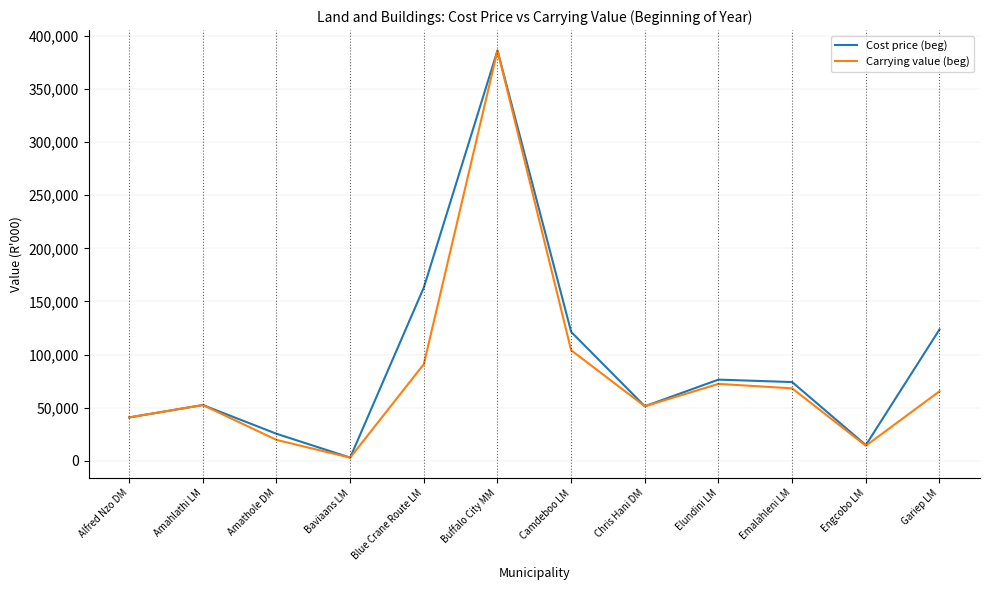

Which label corresponds to the largest value in the chart?

Buffalo City MM